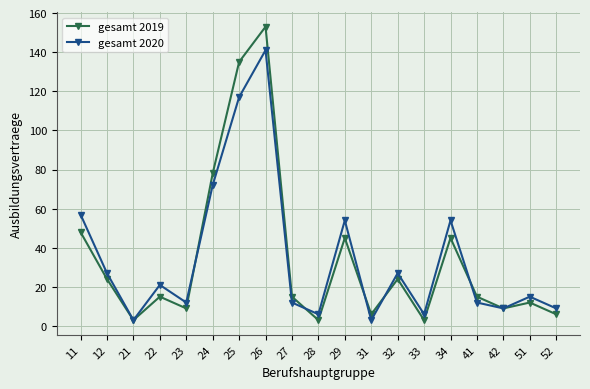

At which category does gesamt 2020 reach its first local peak?

22